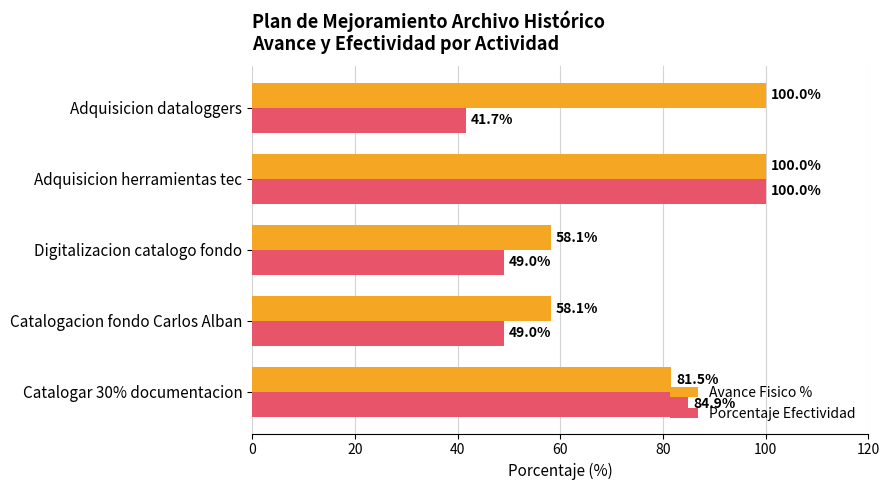

List the series in order of their overall mean, highest first.

Avance Fisico %, Porcentaje Efectividad